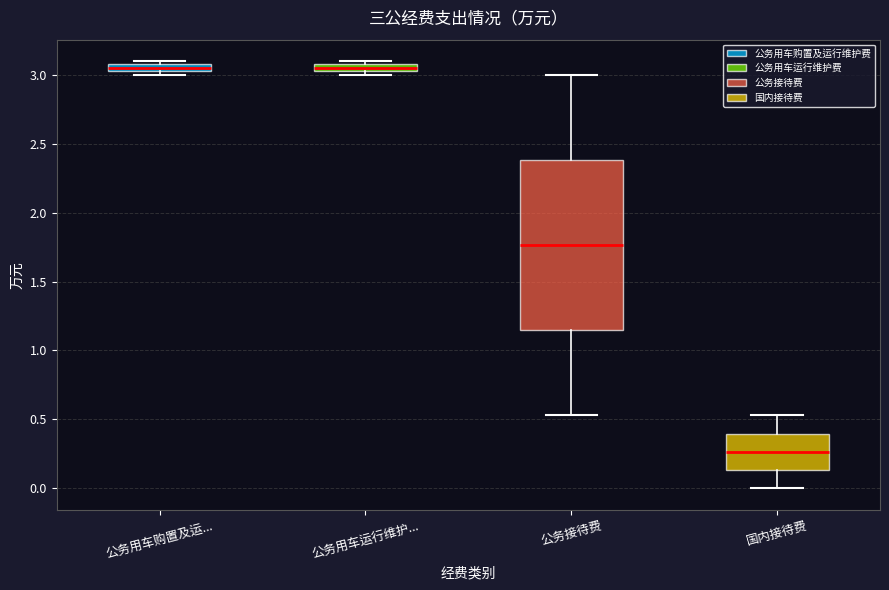

Where is the lower edge of the box for 公务用车运行维护... on the y-axis? The values are not printed on the chart, so give them approximately, as read against the axis.

3.05